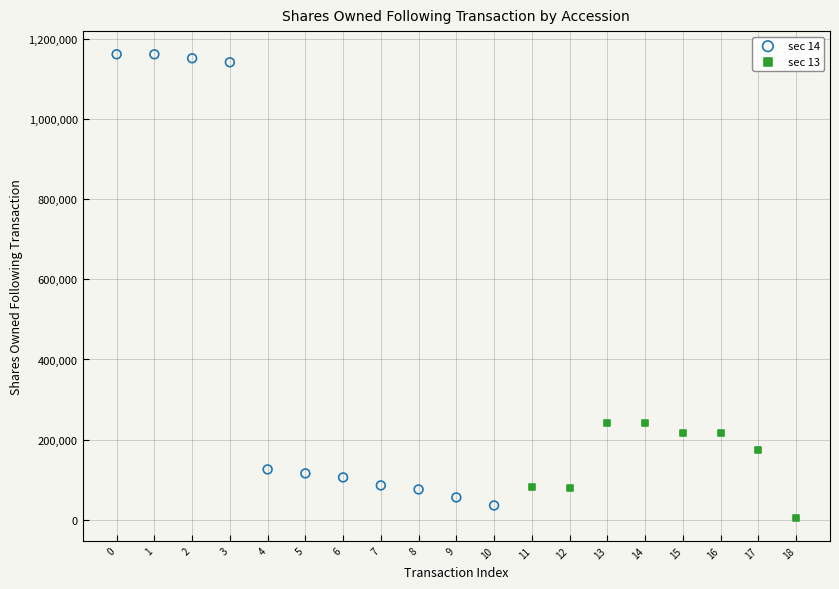

Which series reaches the maximum Y coordinate?

sec 14